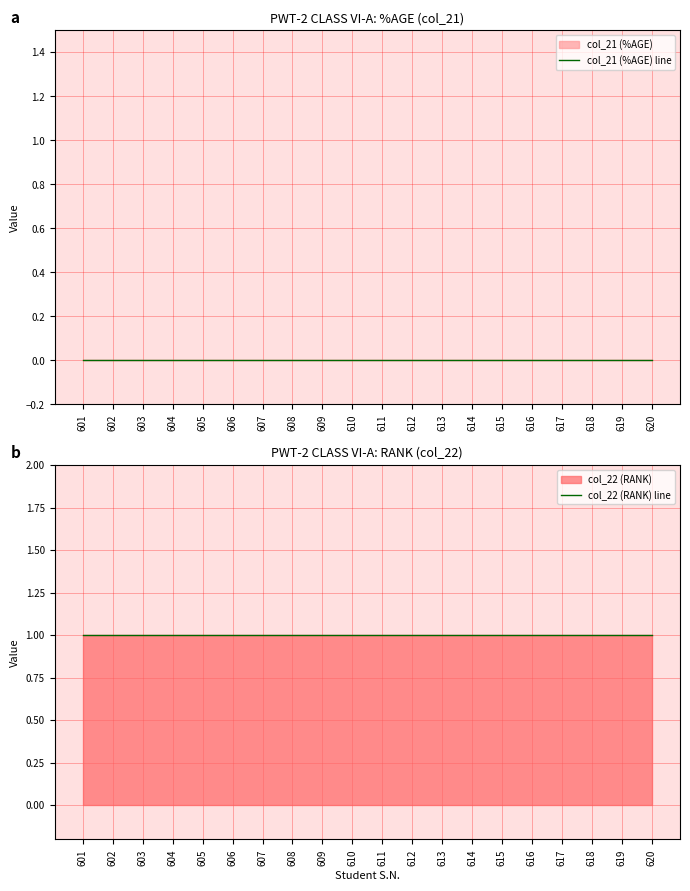

What is the difference between the highest and lowest values at 610?

1